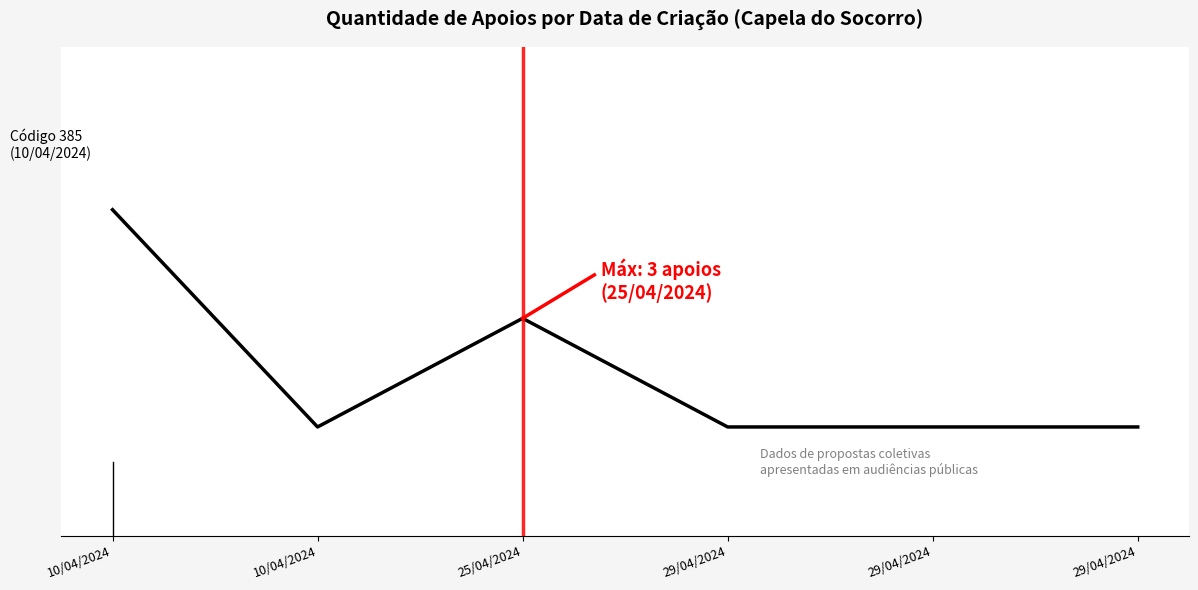

Does the chart display data point markers on the line(s)?

No